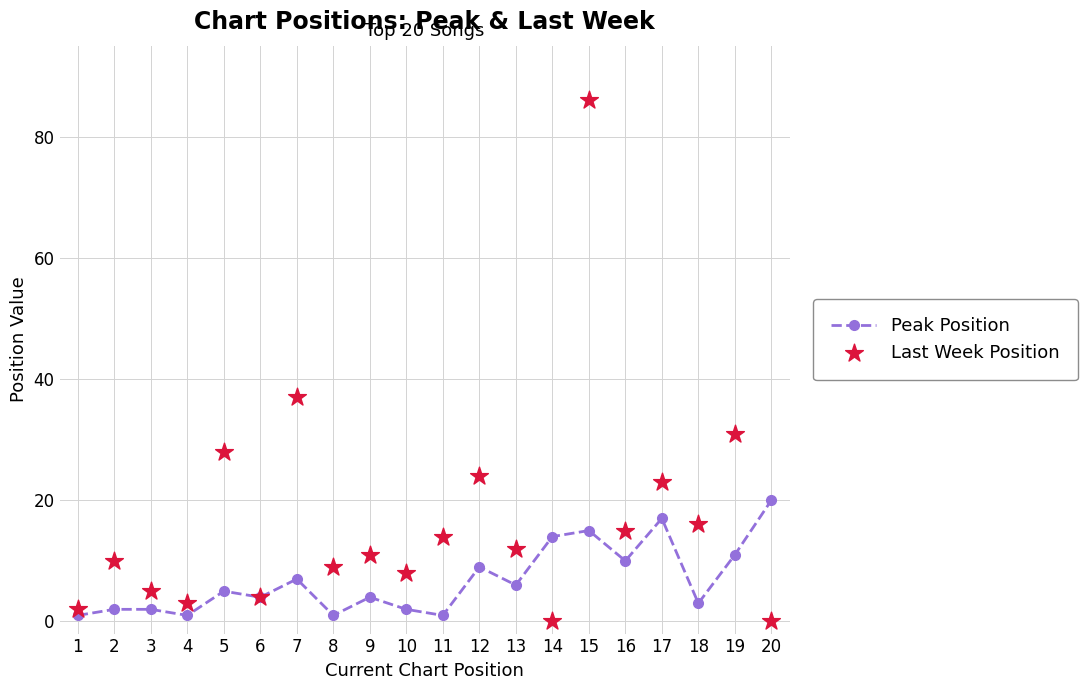

At how many categories does at least one series exceed 15?

8